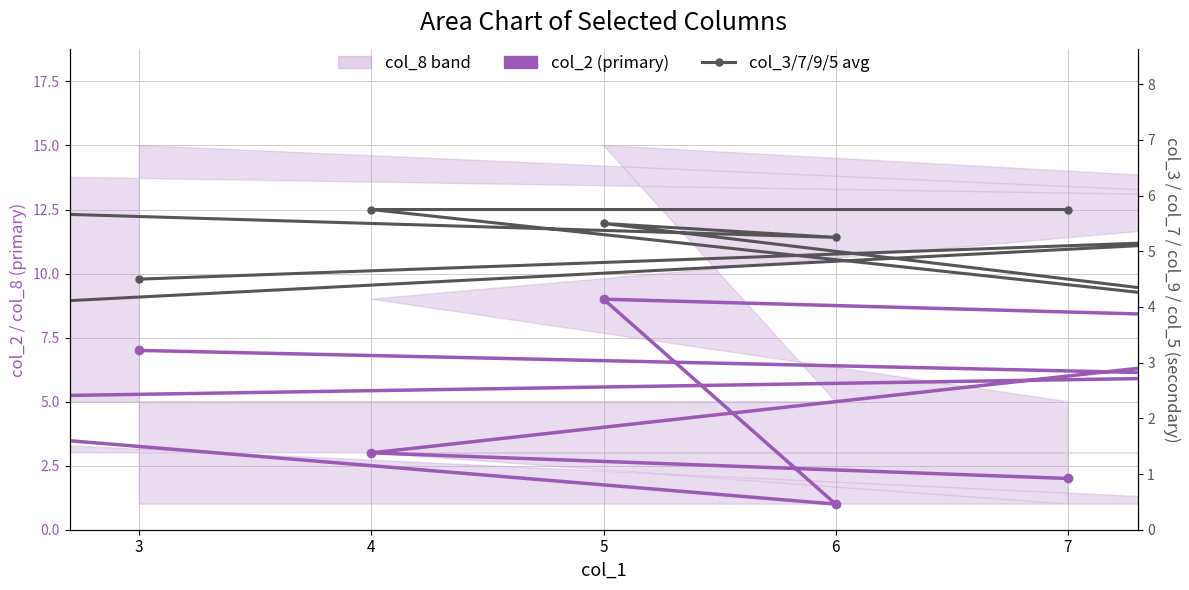

At which label does col_3/7/9/5 avg (secondary) first exceed 5?

3